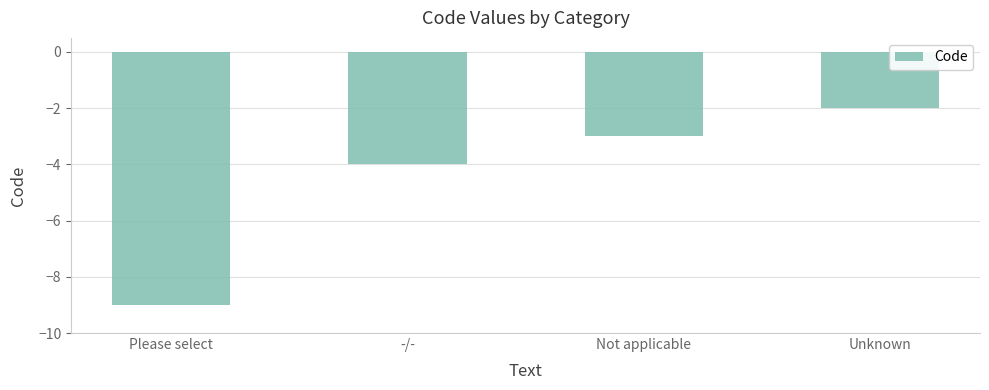

Count the values in the range -4 to -2.

3